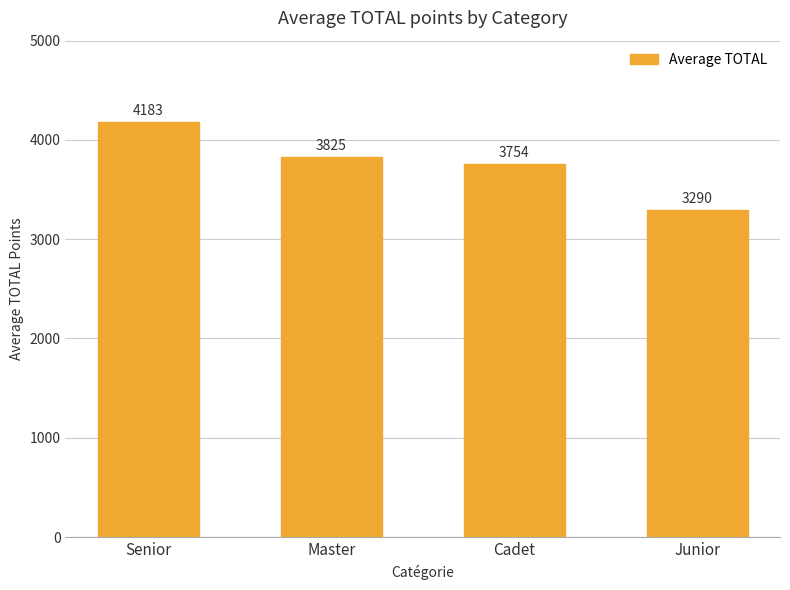

What is the average value?

3763